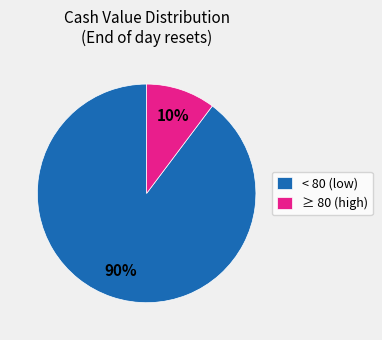

How many slices are in this pie chart?

2